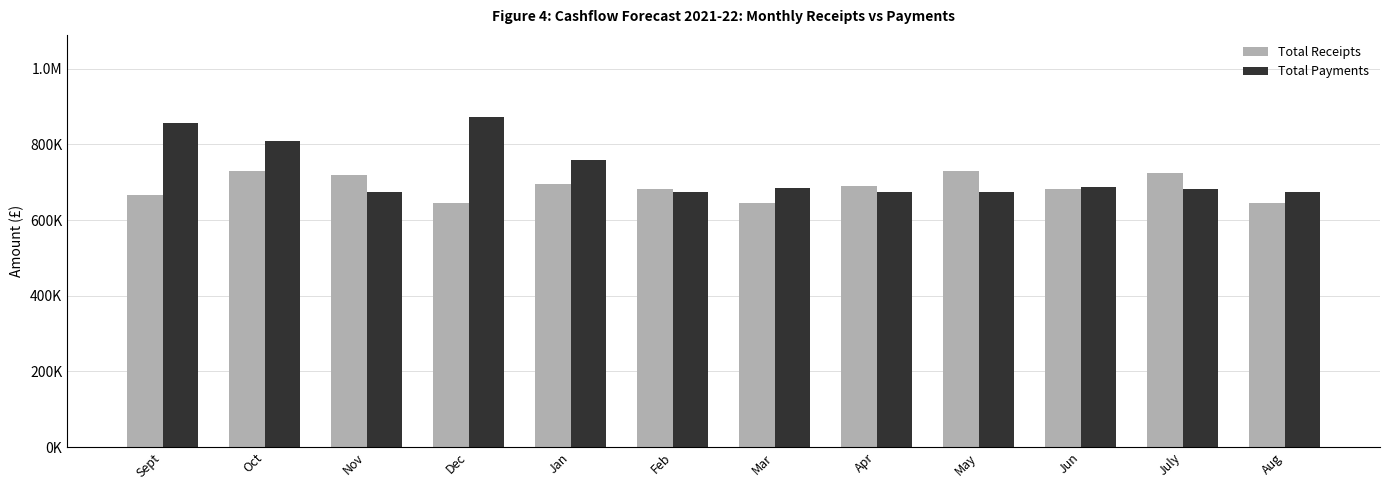

What are all the series names shown in the legend?

Total Receipts, Total Payments